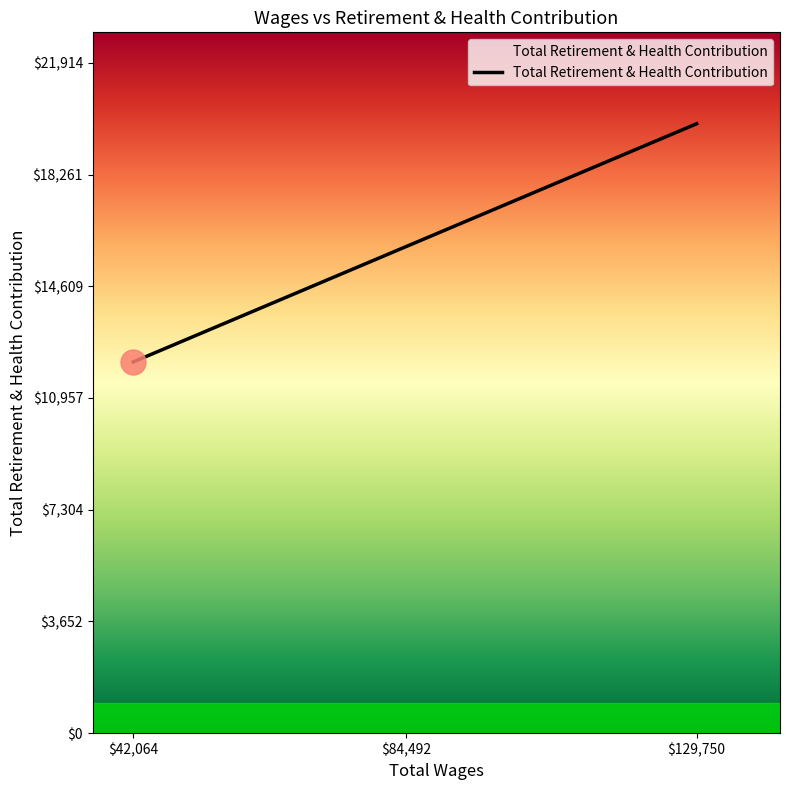

Reading left to right, what are all the values shown in this chart?

12135	15903	19922